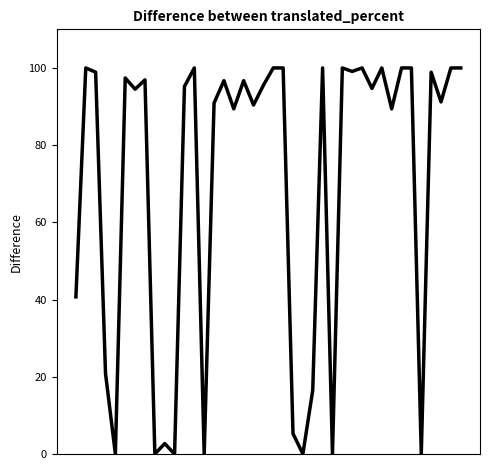

What is the difference between the maximum and minimum values?

100.0